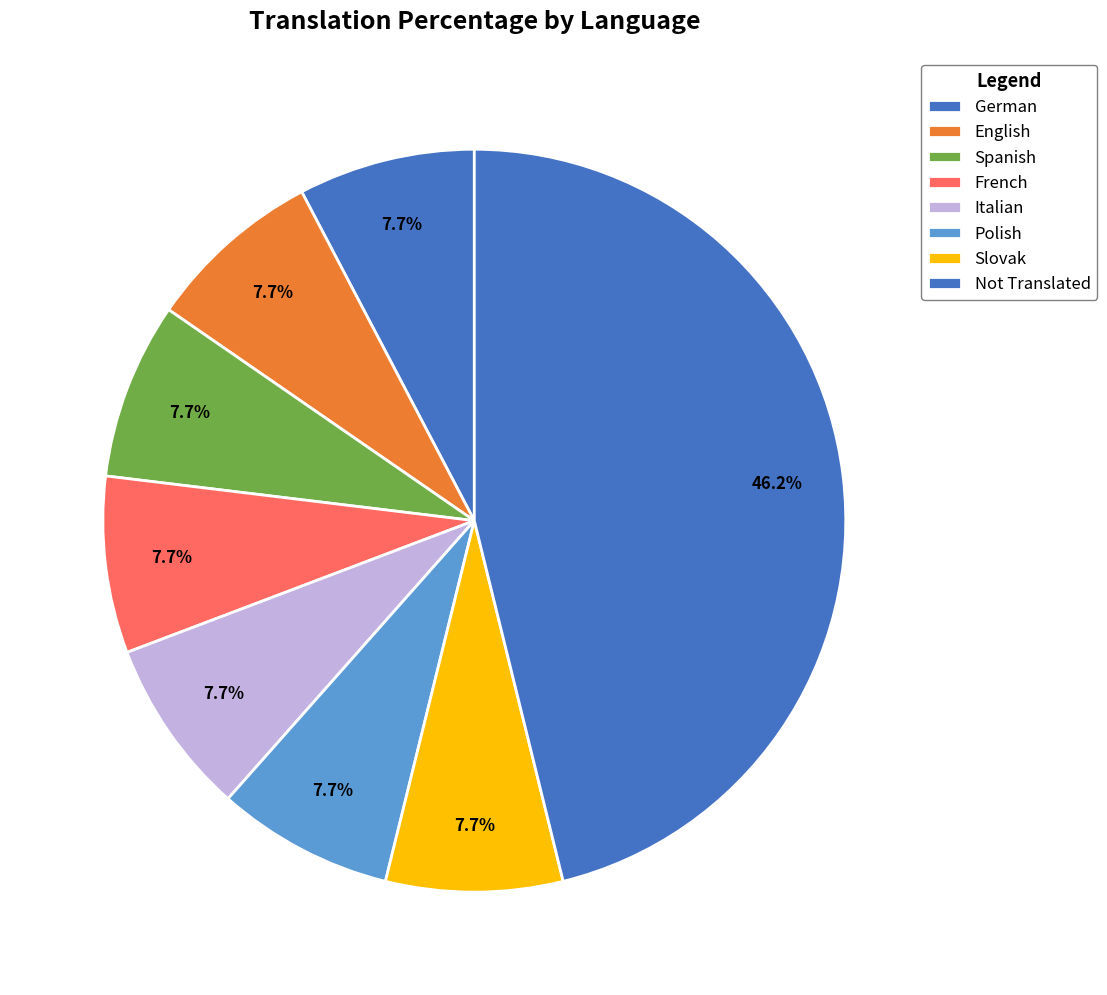

How many slices are in this pie chart?

8